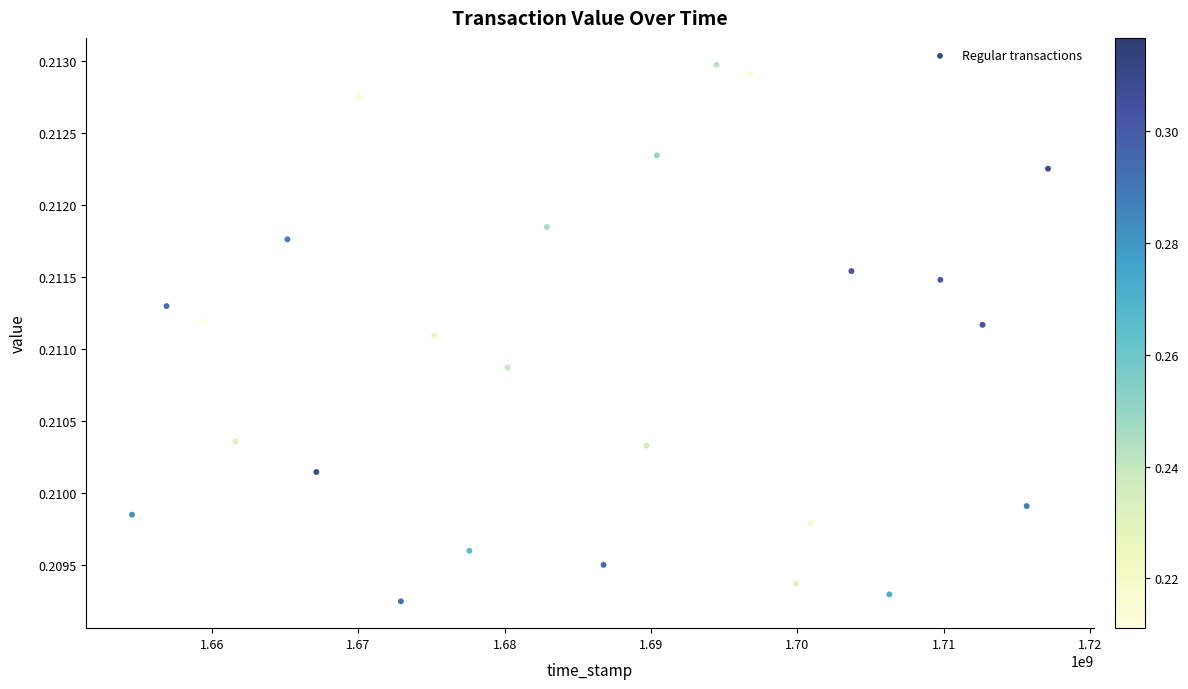

What is the range of X values (max minus min)?

62619739.3